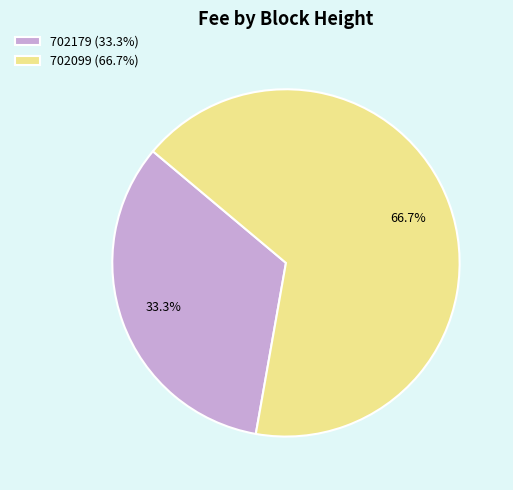

How many segments does this pie chart have?

2